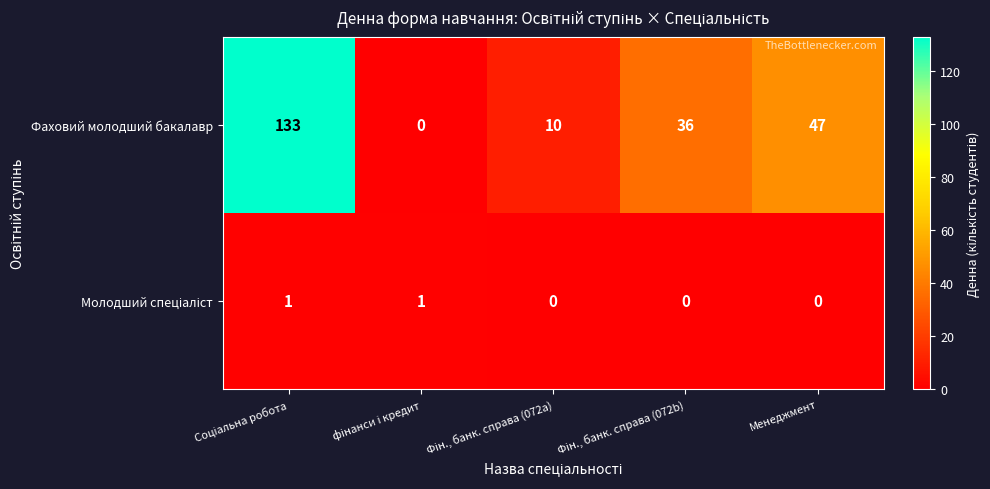

At how many categories does at least one series exceed 33?

3